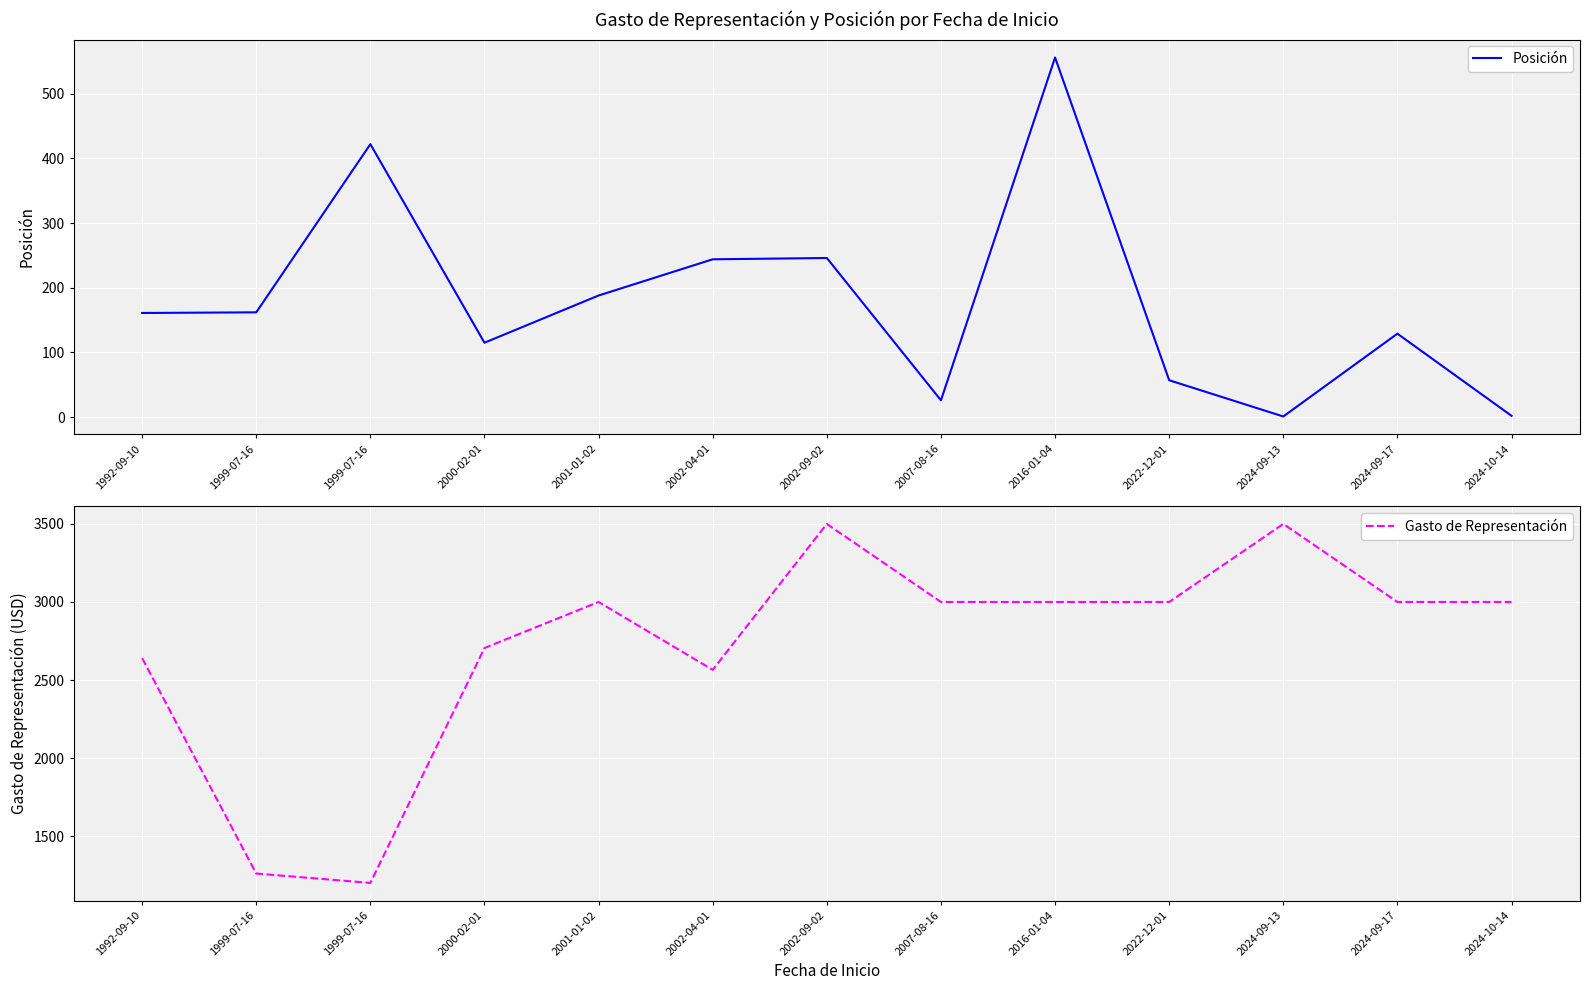

Reading left to right, transcribe all the data shown in this chart.

Posición: 161	162	422	115	188	244	246	26	556	57	1	129	2
Gasto de Representación: 2640	1260	1200	2705	3000	2565	3500	3000	3000	3000	3500	3000	3000